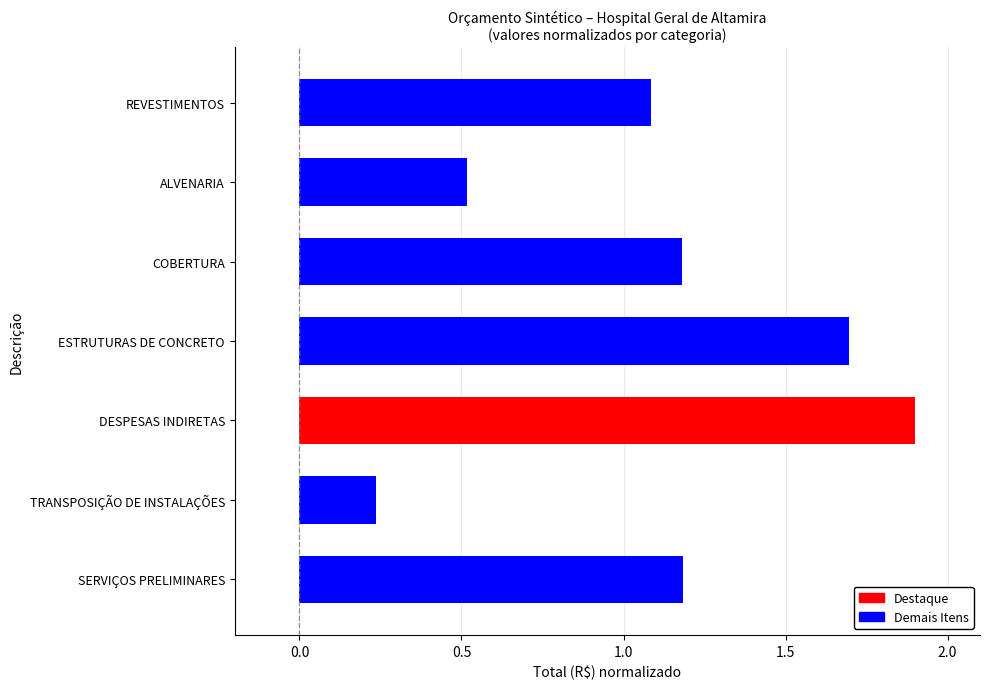

What is the maximum value shown in the chart?

1.9